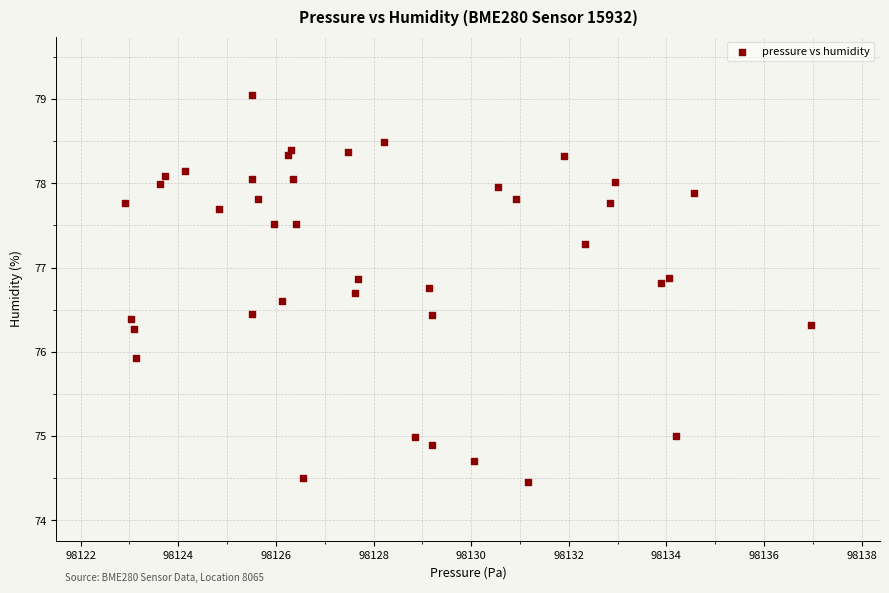

What Y value in the scatter plot is closest to 76?

75.9